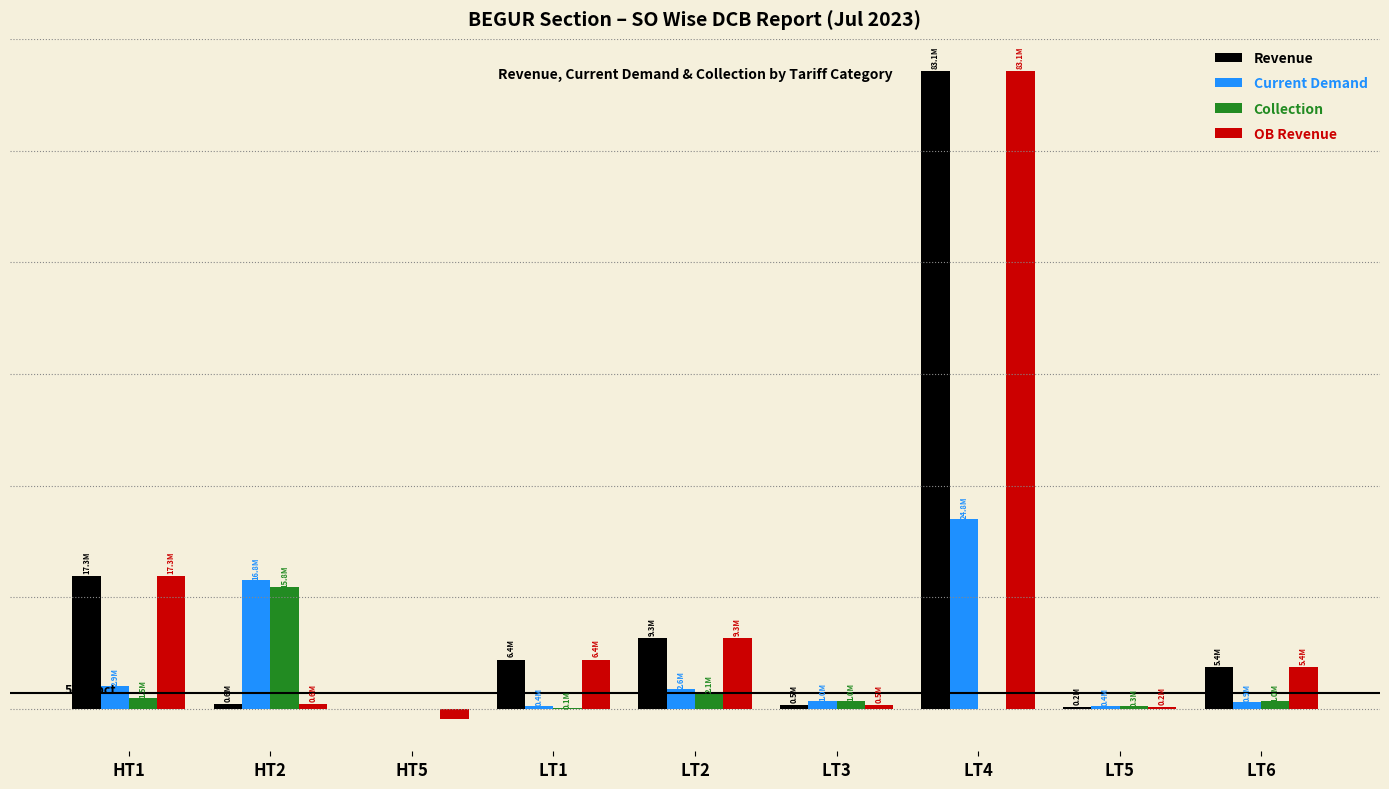

Which series changed the most between HT1 and HT2?

Revenue